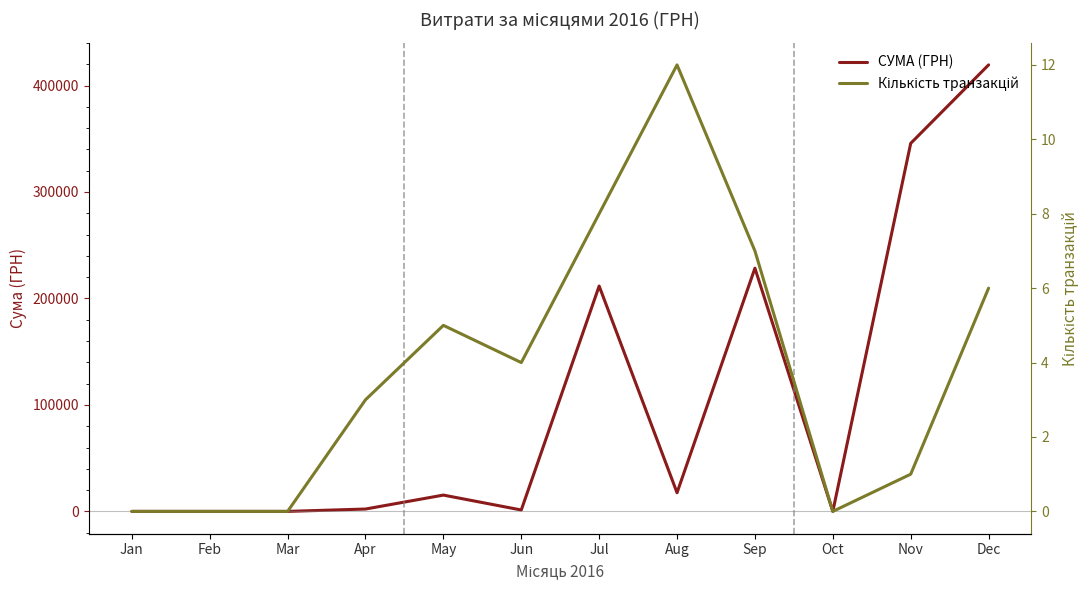

True or false: СУМА (ГРН) and Кількість транзакцій cross at least once.

False